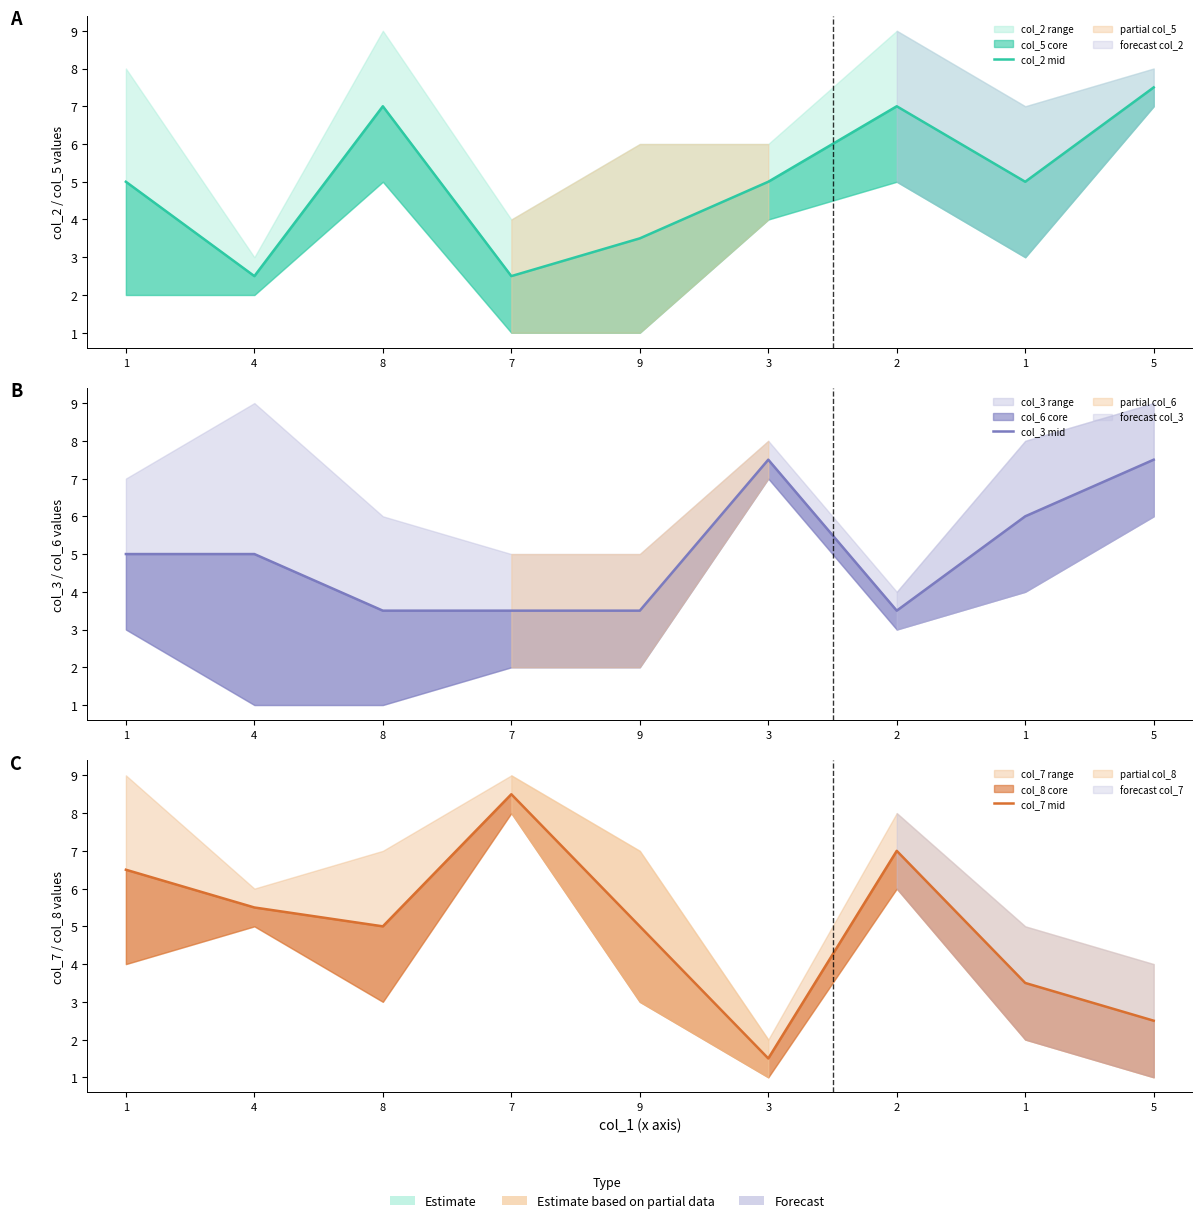

At which label is col_2 mid closest to 5?

1